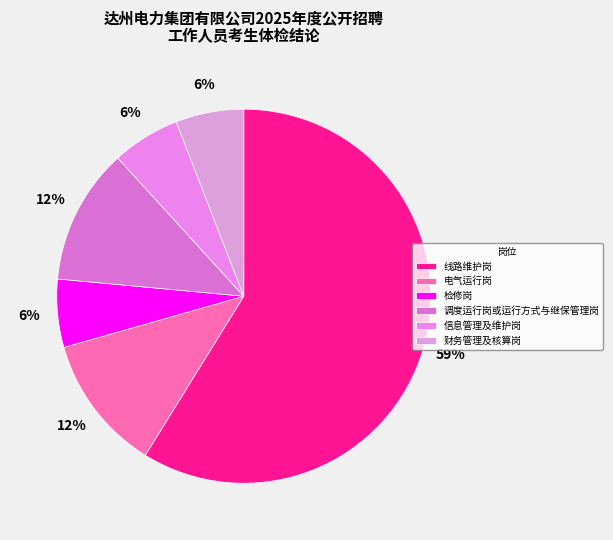

Is there a majority slice in this chart?

Yes